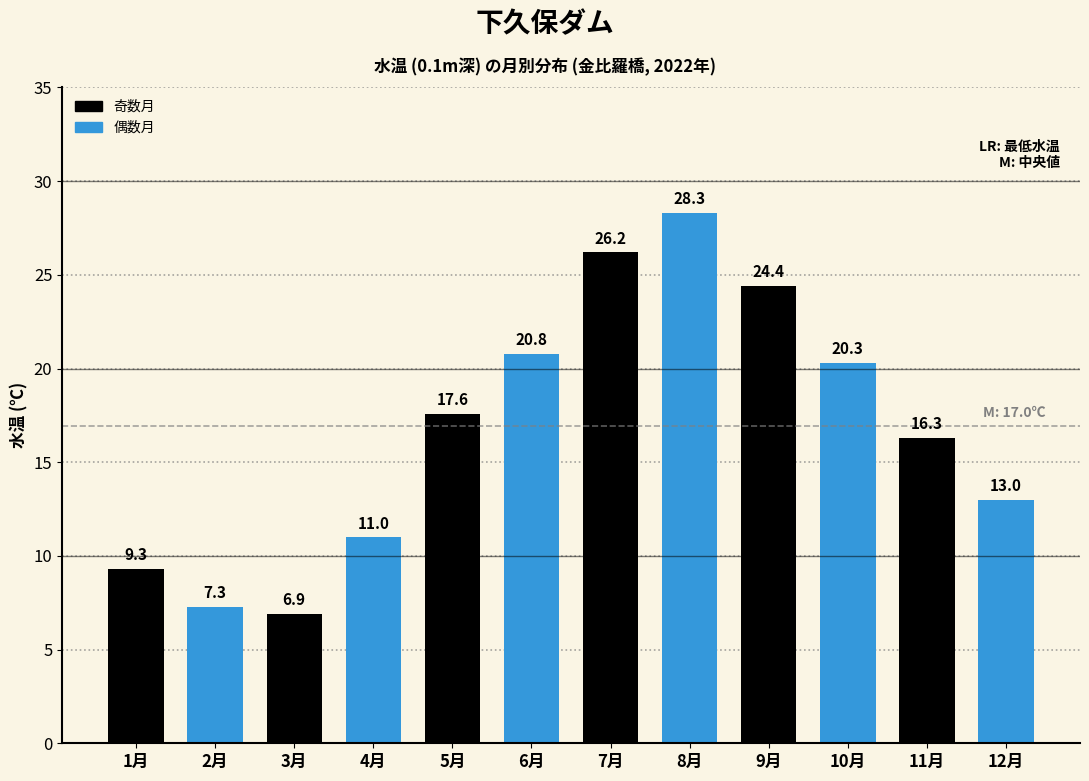

Reading right to left, extract all data points from this chart.

12月=13.0	11月=16.3	10月=20.3	9月=24.4	8月=28.3	7月=26.2	6月=20.8	5月=17.6	4月=11.0	3月=6.9	2月=7.3	1月=9.3